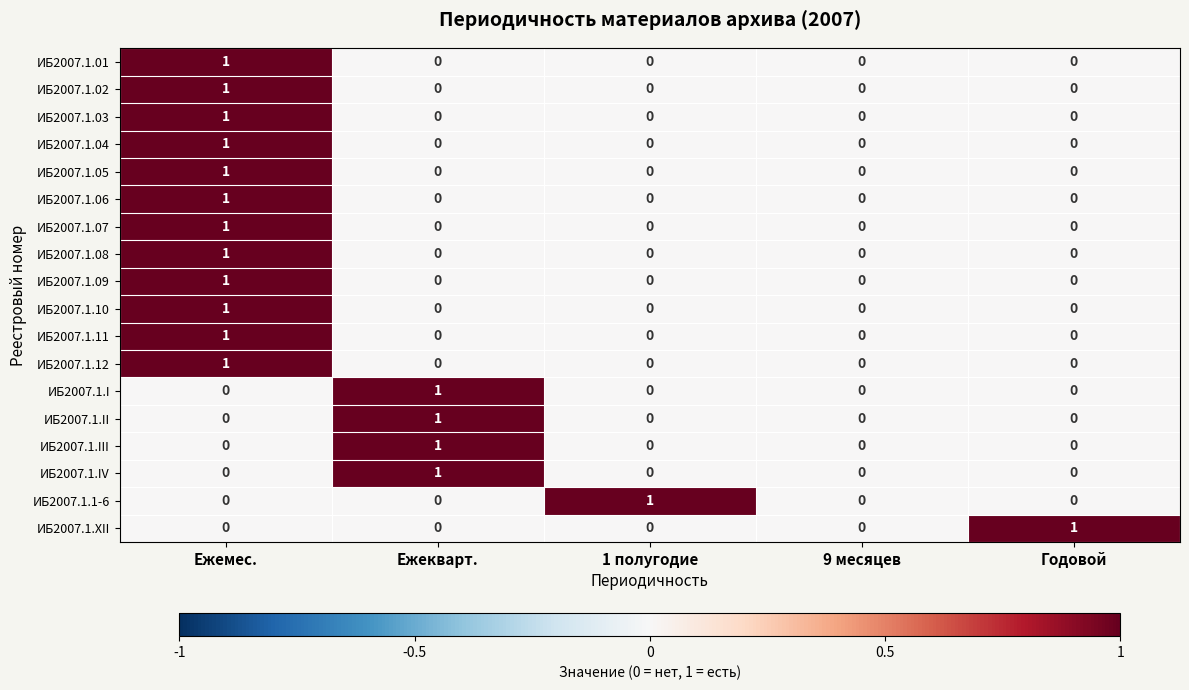

What is the total value across all series at Ежемес.?

12